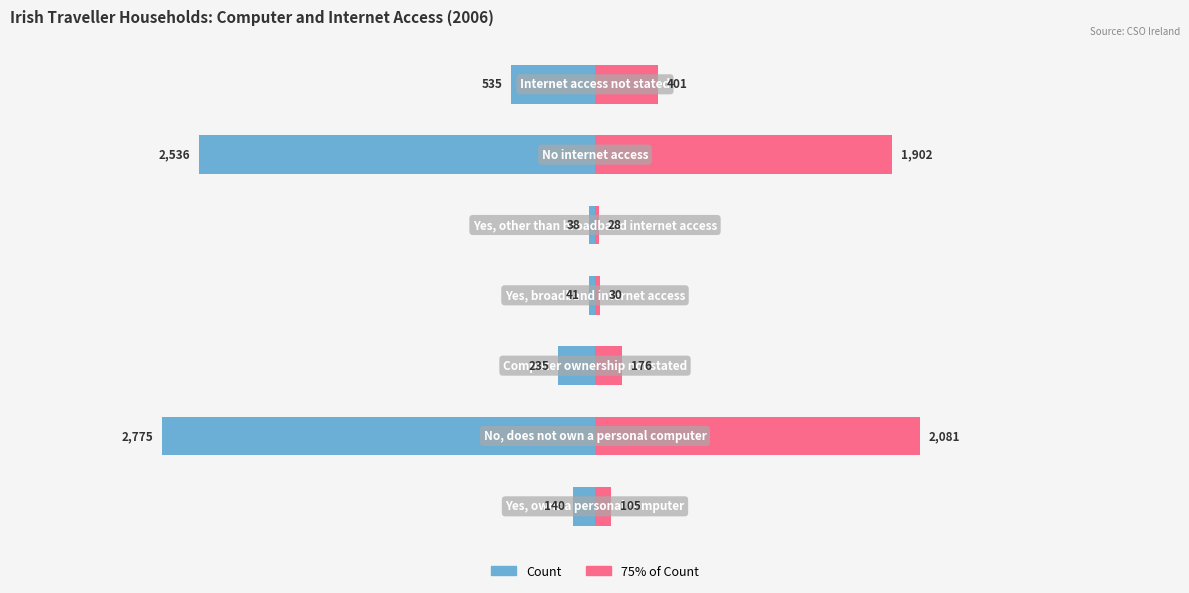

How many data points in 75% Count are above 176?

3